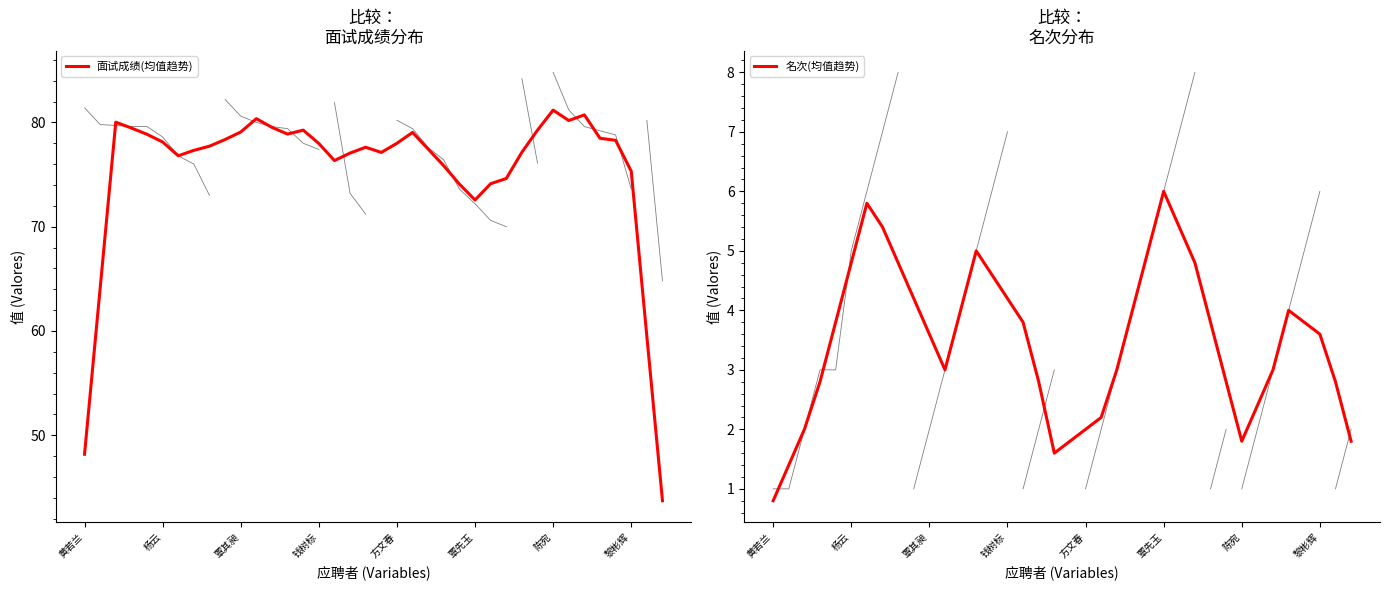

In 面试成绩(均值趋势), how many points are lower than both neighbors (excluding endpoints)?

6